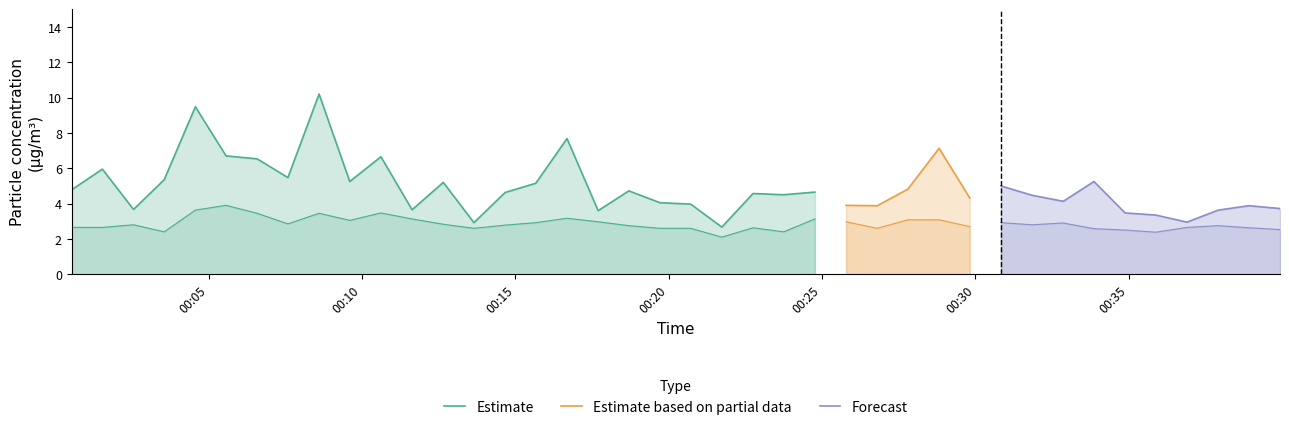

True or false: P2 and P1 cross at least once.

False